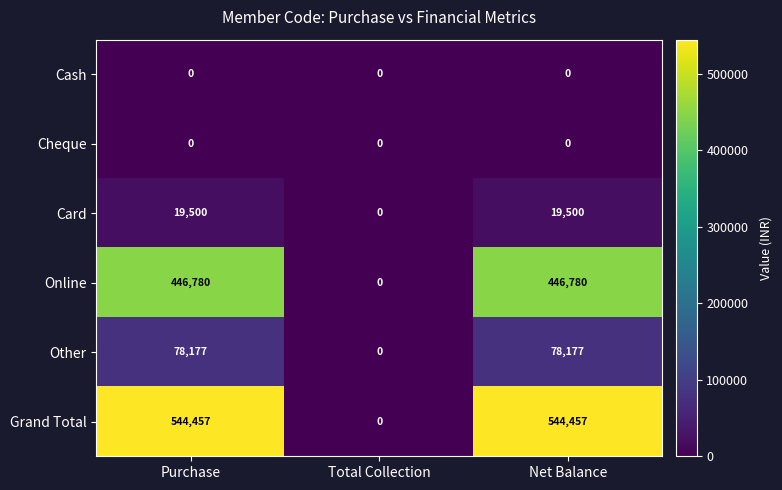

What is the approximate value of Grand Total at Net Balance, to the nearest 10?

544460